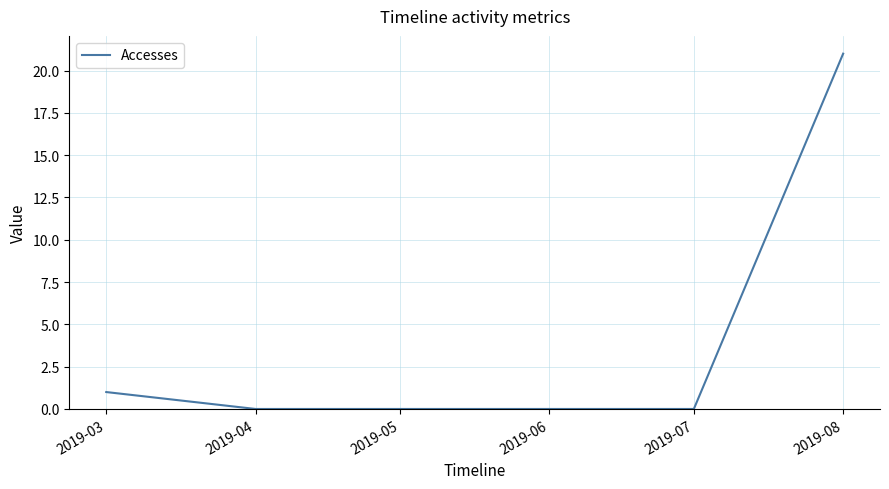

True or false: there are more than 2 points higher than both neighbors.

False